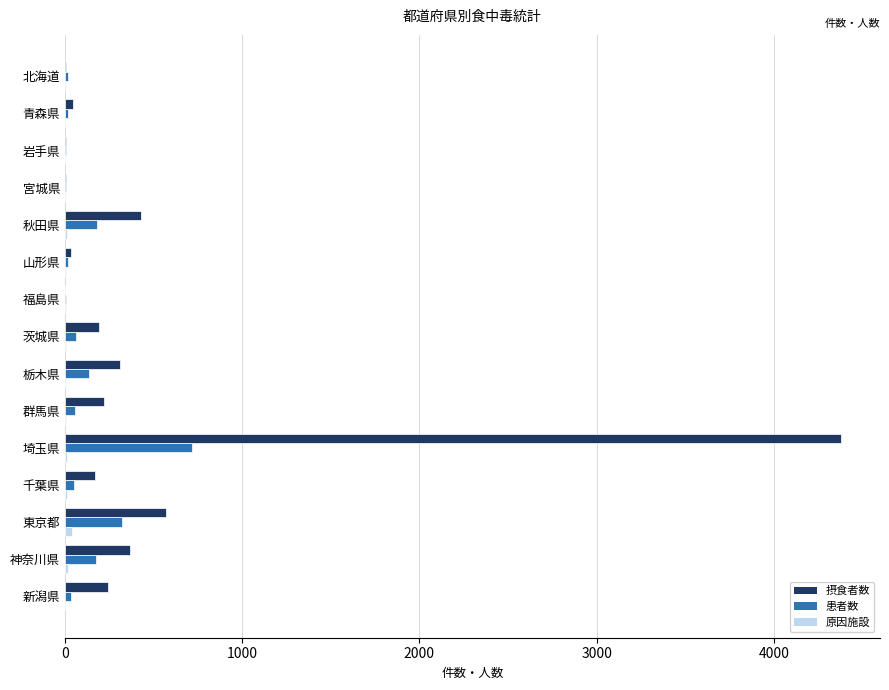

Which label corresponds to the largest value in the chart?

埼玉県